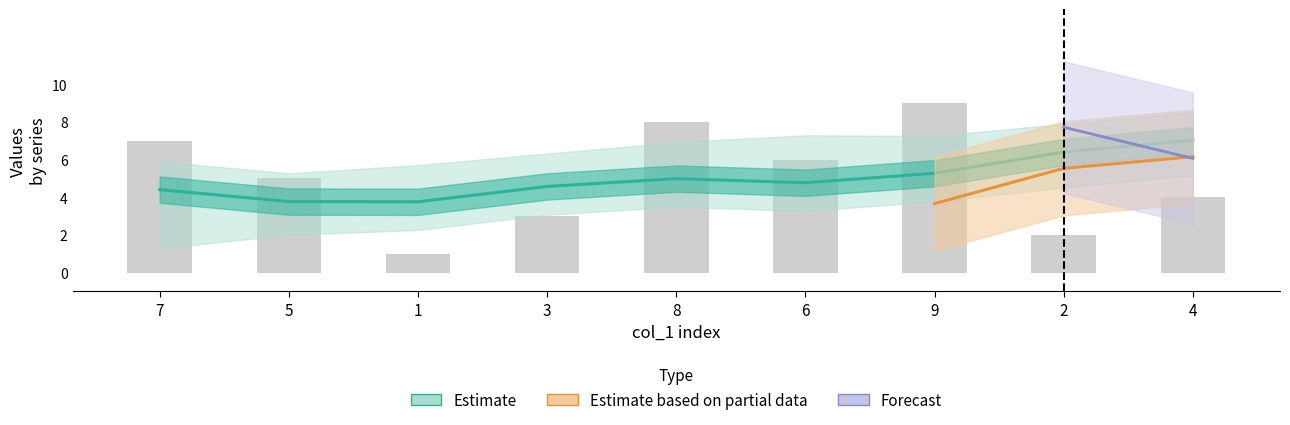

Which category has the highest value across all series?

9